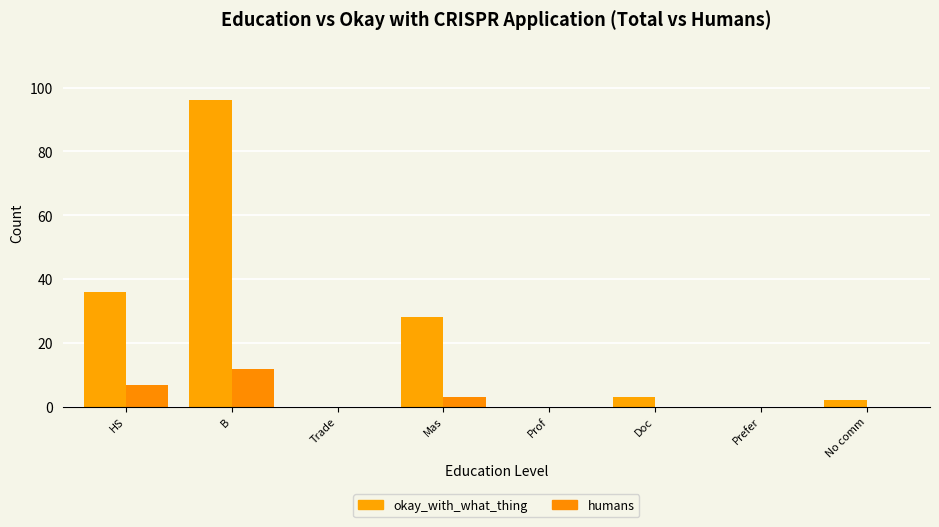

The okay_with_what_thing series shows -47 at Prefer. True or false?

False